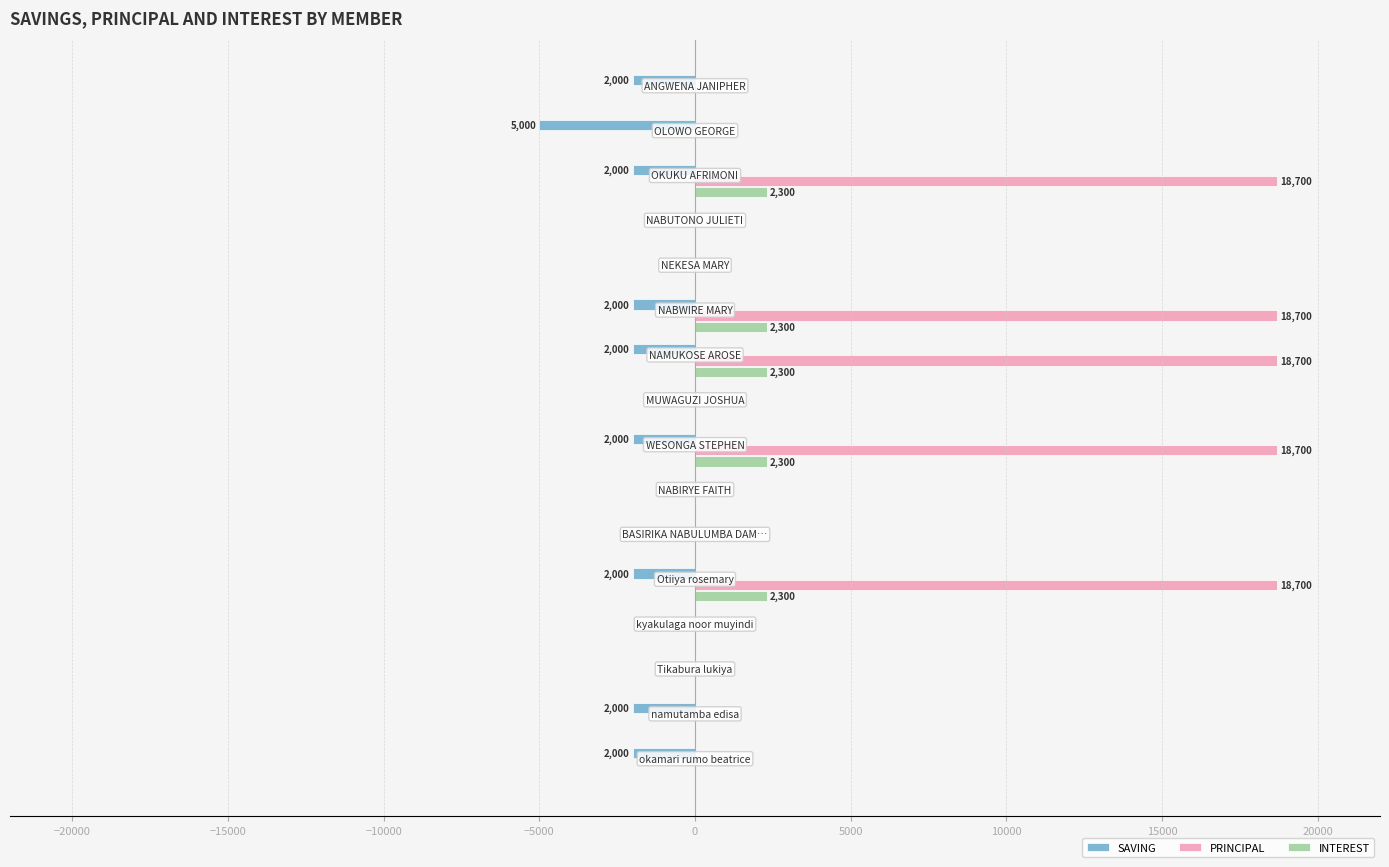

What is the average value of the INTEREST series?

719